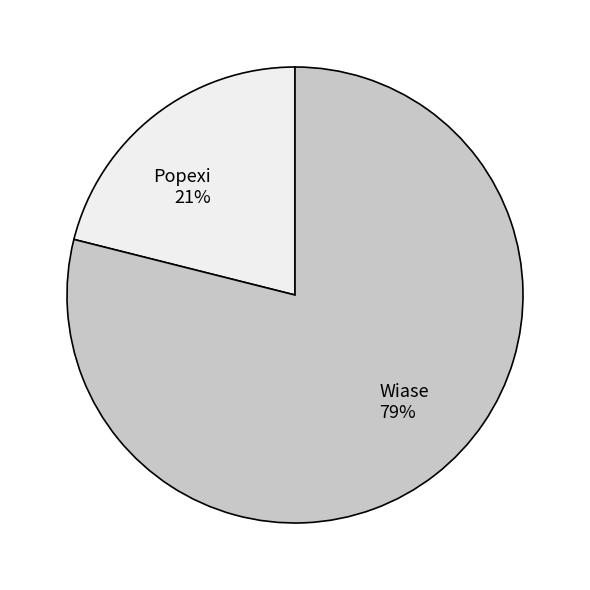

Combined, do Wiase and Popexi account for over 50%?

Yes